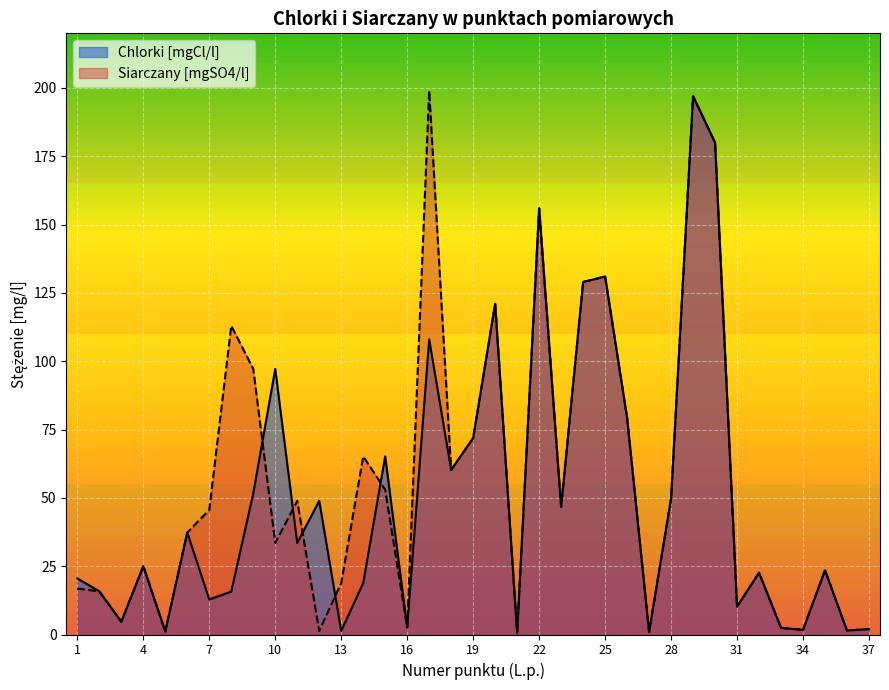

What is the highest value of the Chlorki [mgCl/l] series?

197.0